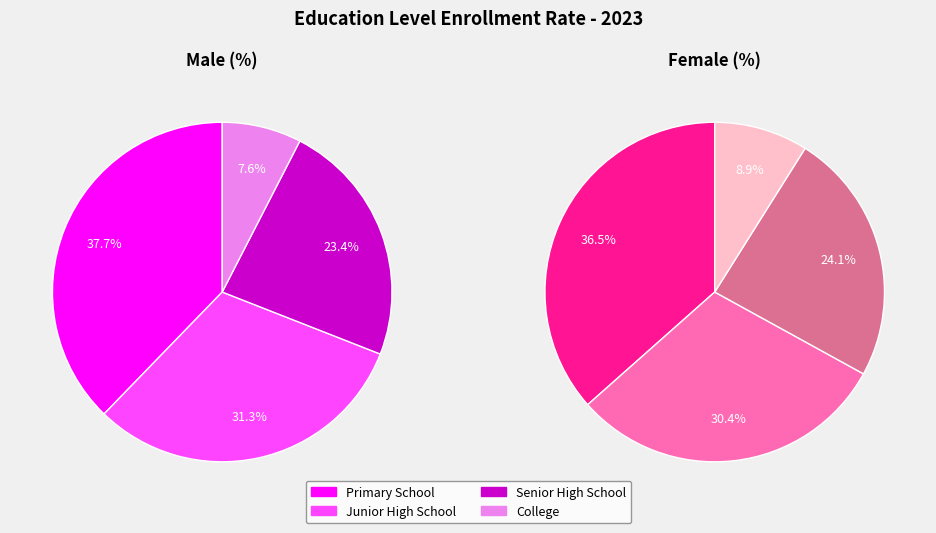

What percentage is NOT represented by Junior High School?

68.7%